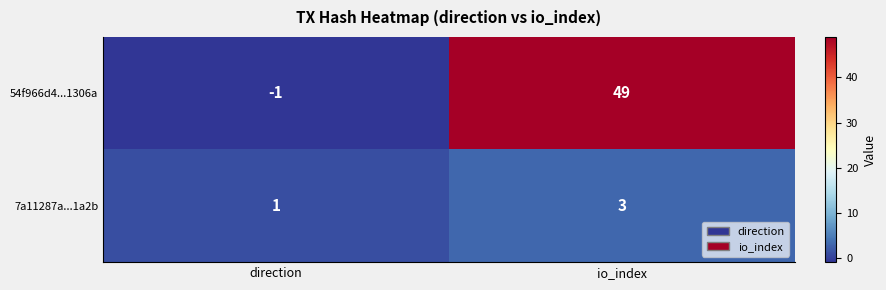

What is the total value across all series at io_index?

52